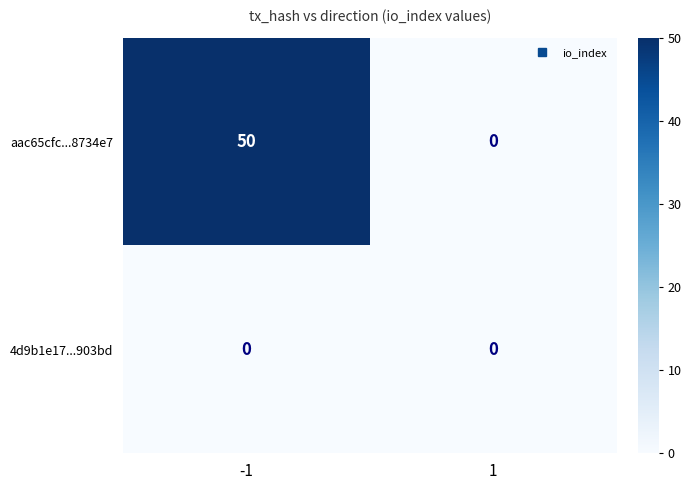

Between -1 and 1, which series saw the biggest shift?

aac65cfc...8734e7